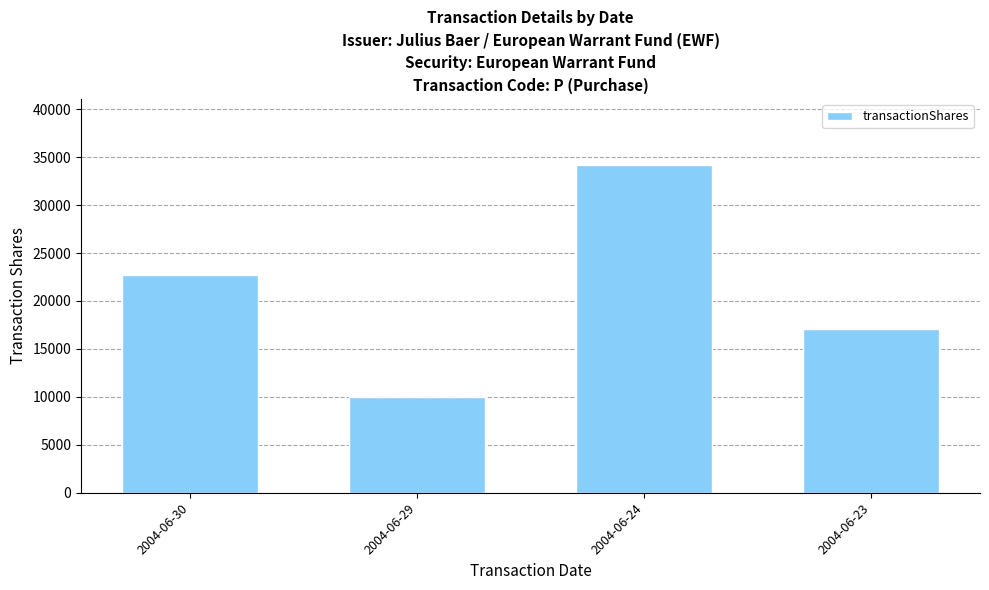

What is the average value?

21000